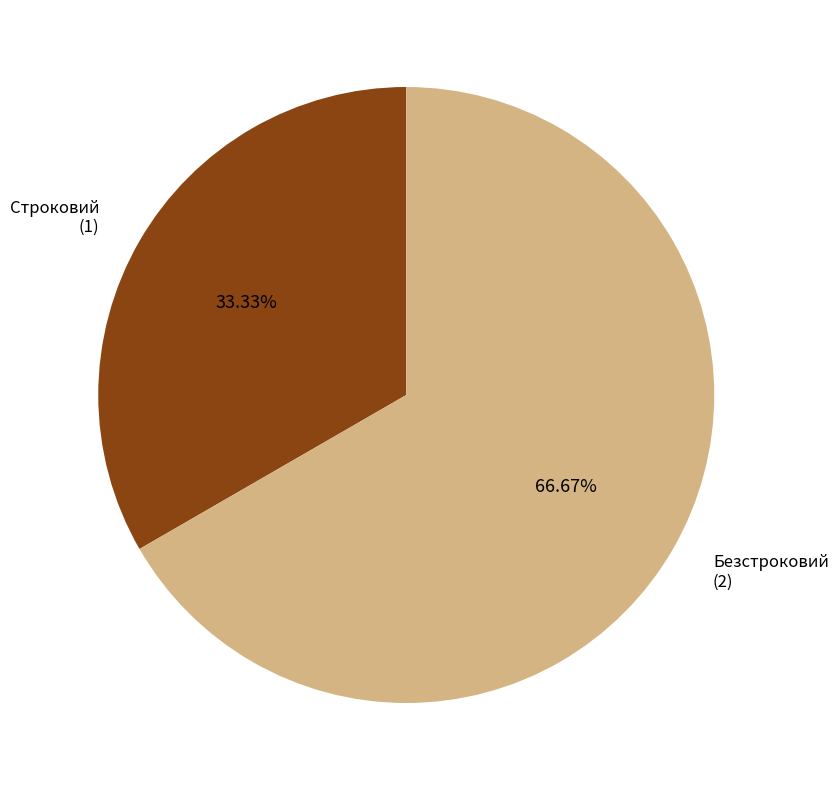

What percentage is NOT represented by Безстроковий?

33.3%